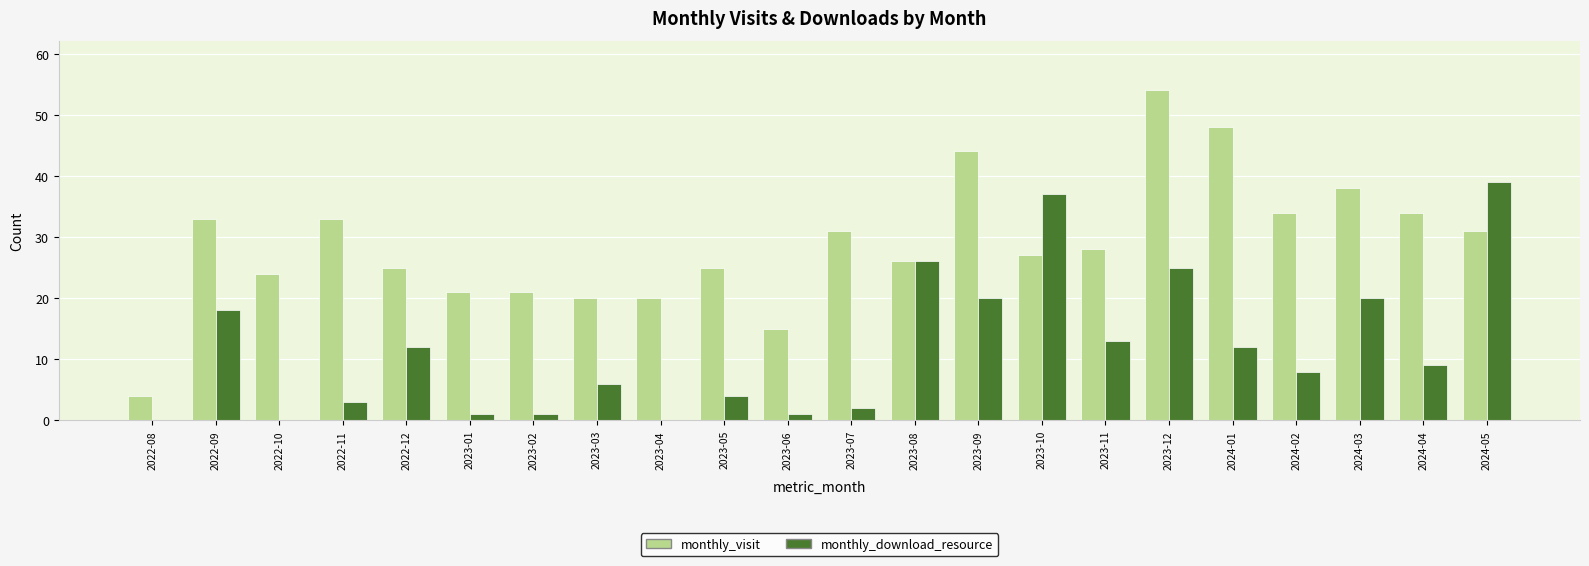

Where is monthly_visit nearest to the value 29?

2023-11